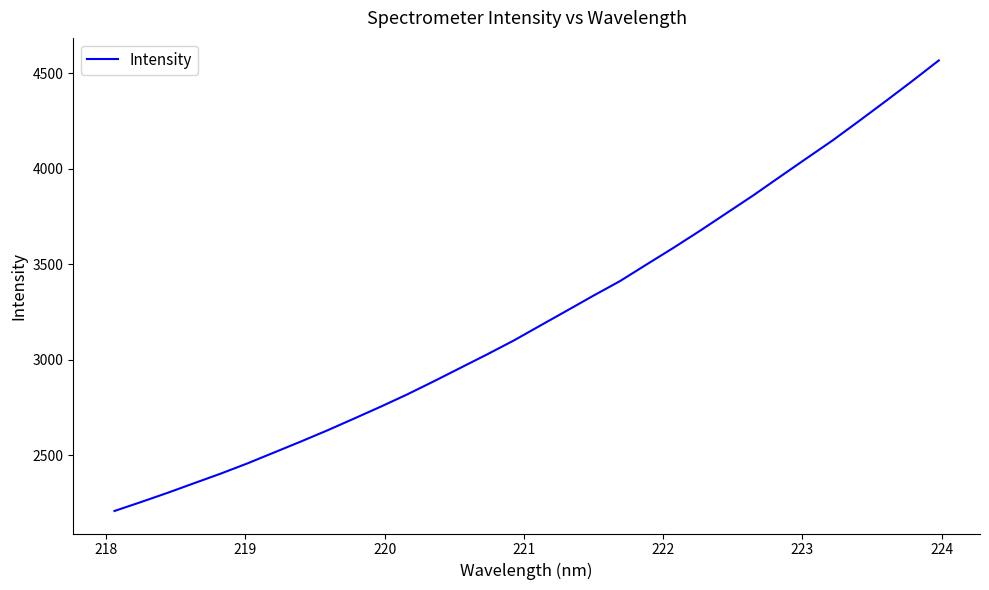

How many values are below 3178?

16